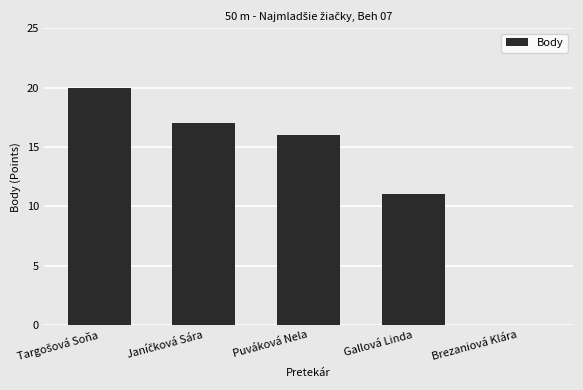

What is the sum of the values at Brezaniová Klára and Puváková Nela?

16